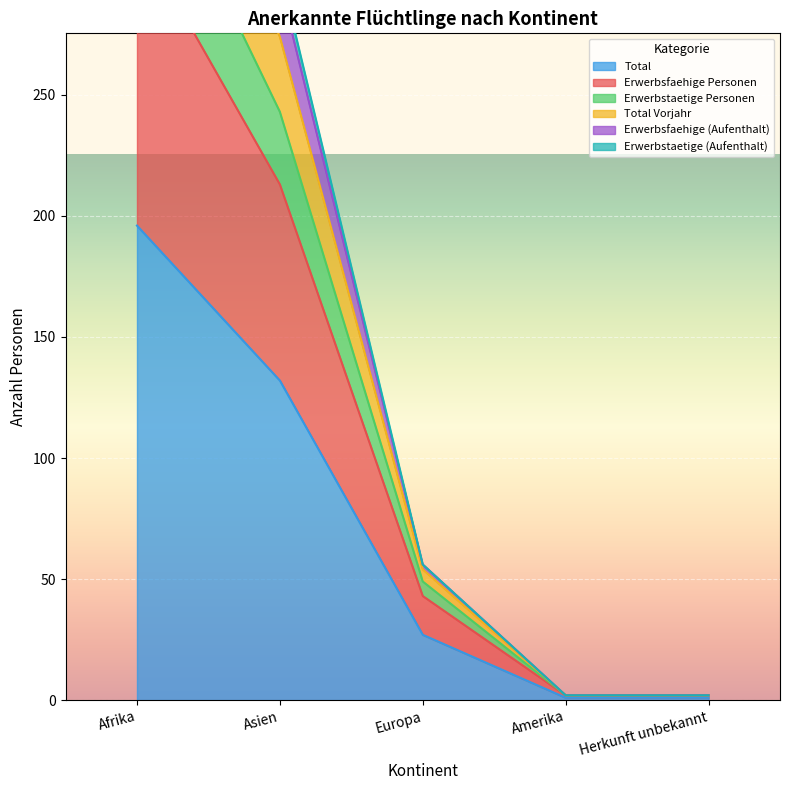

What is the average value of the Erwerbsfaehige (Aufenthalt) series?

159